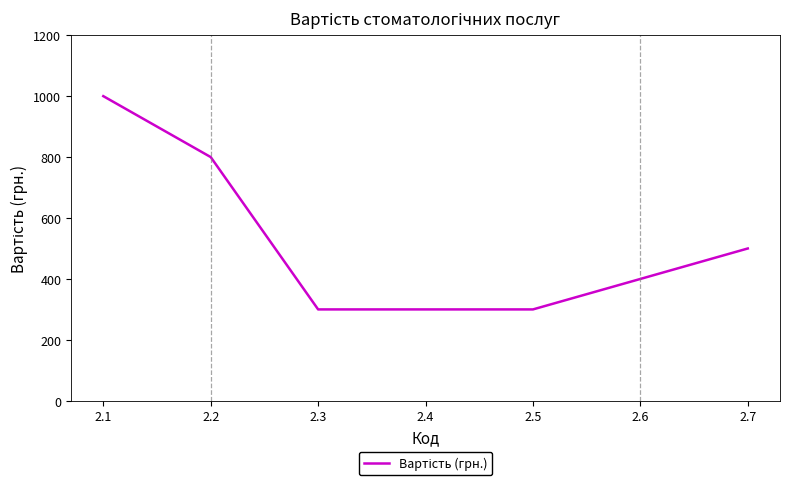

What is the average value?

514